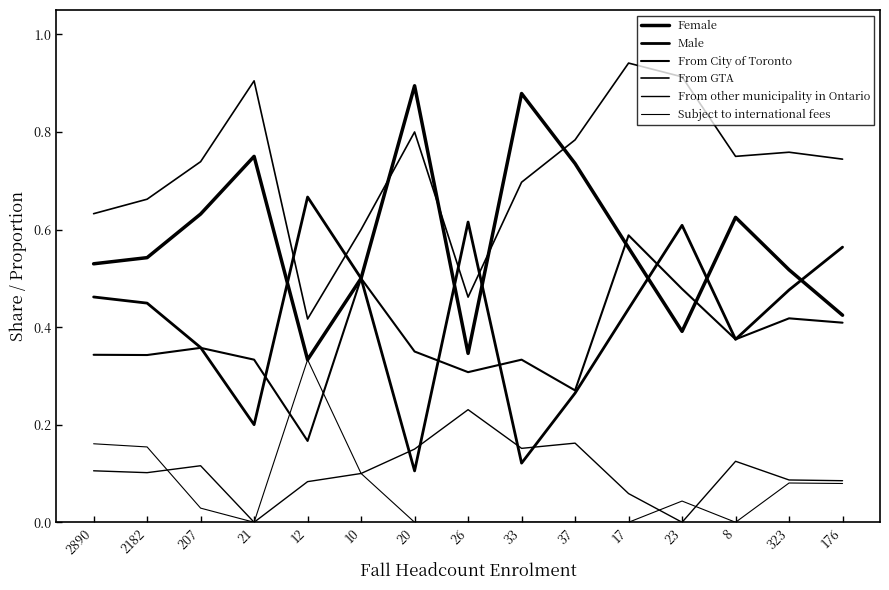

Where is the first local minimum for Male?

21